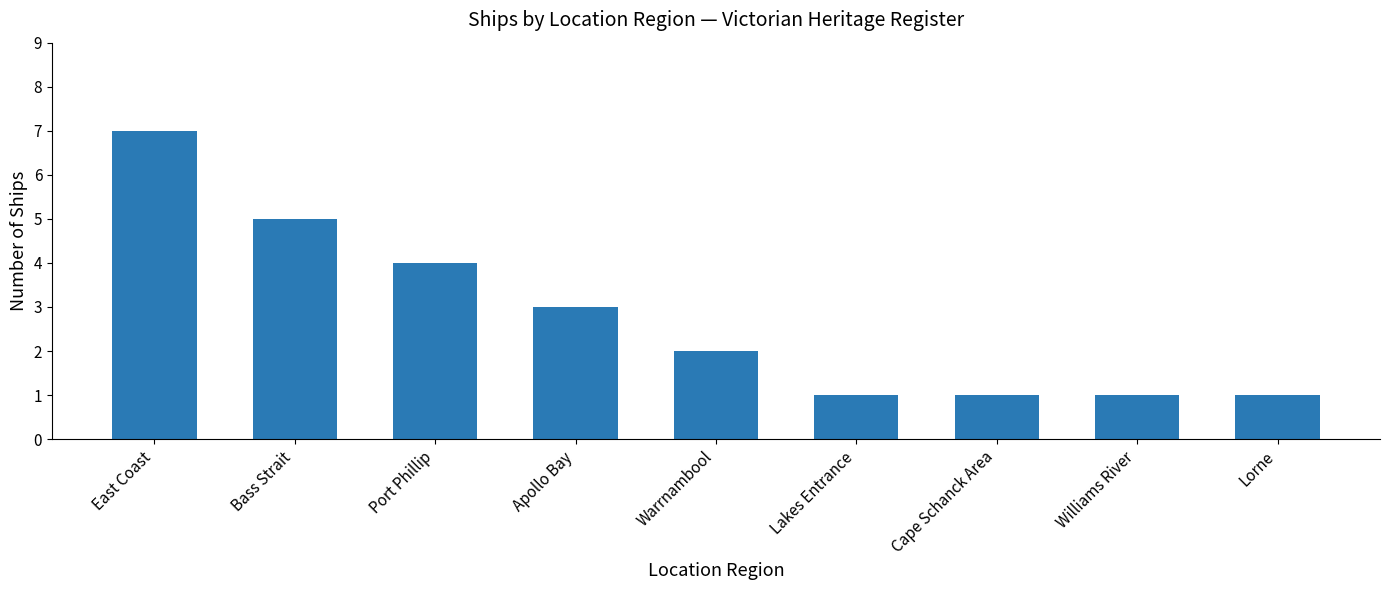

At which category does the chart reach its peak across all series?

East Coast